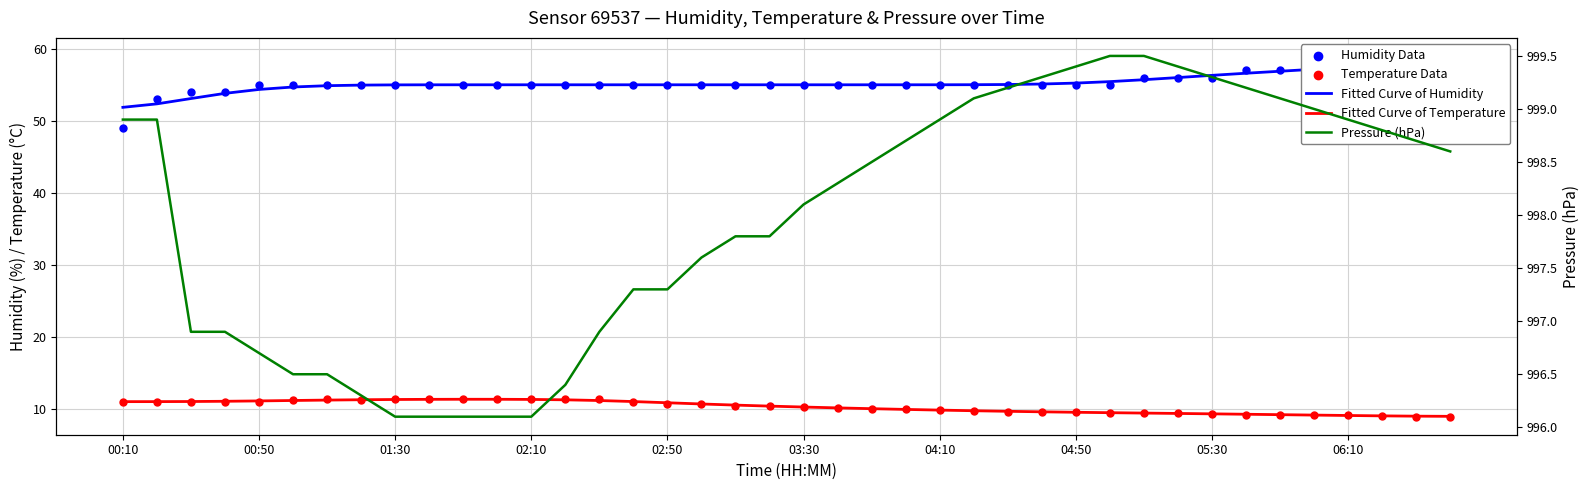

What are all the series names shown in the legend?

Fitted Curve of Humidity, Fitted Curve of Temperature, Humidity Data, Temperature Data, Pressure (hPa)